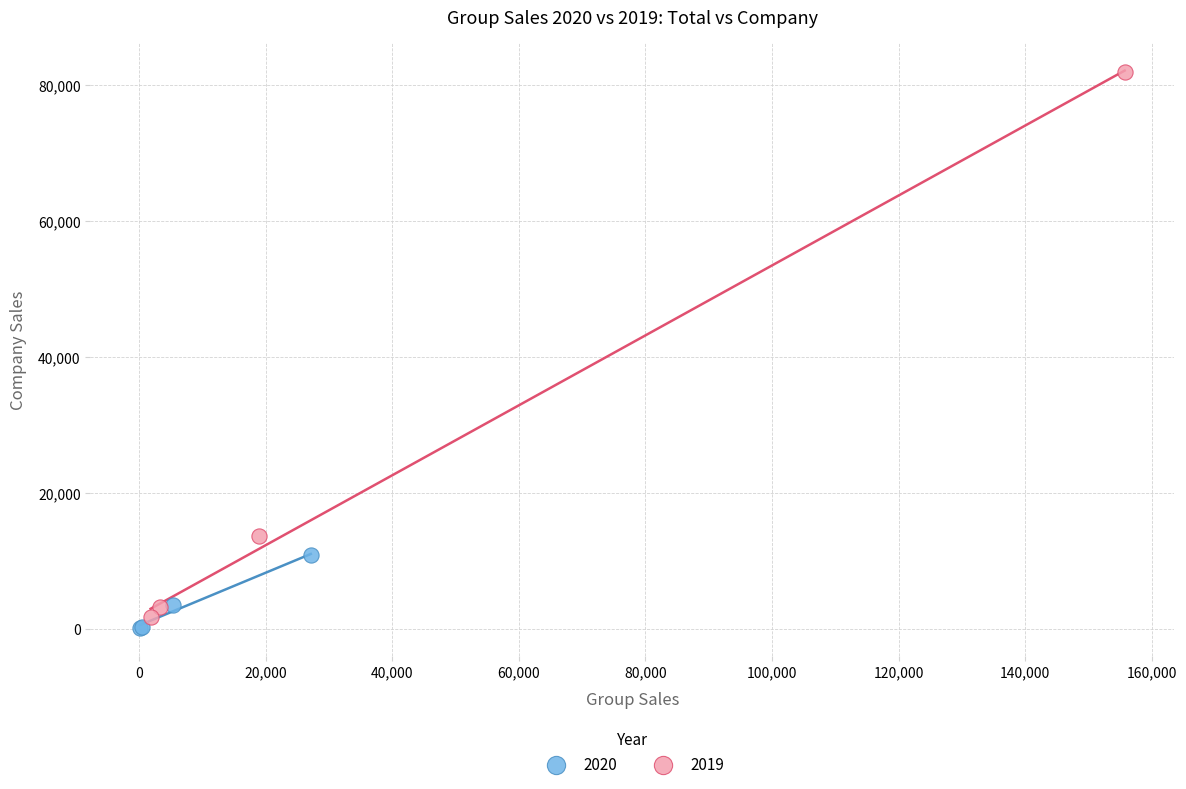

Which series has the widest spread of Y values?

2019